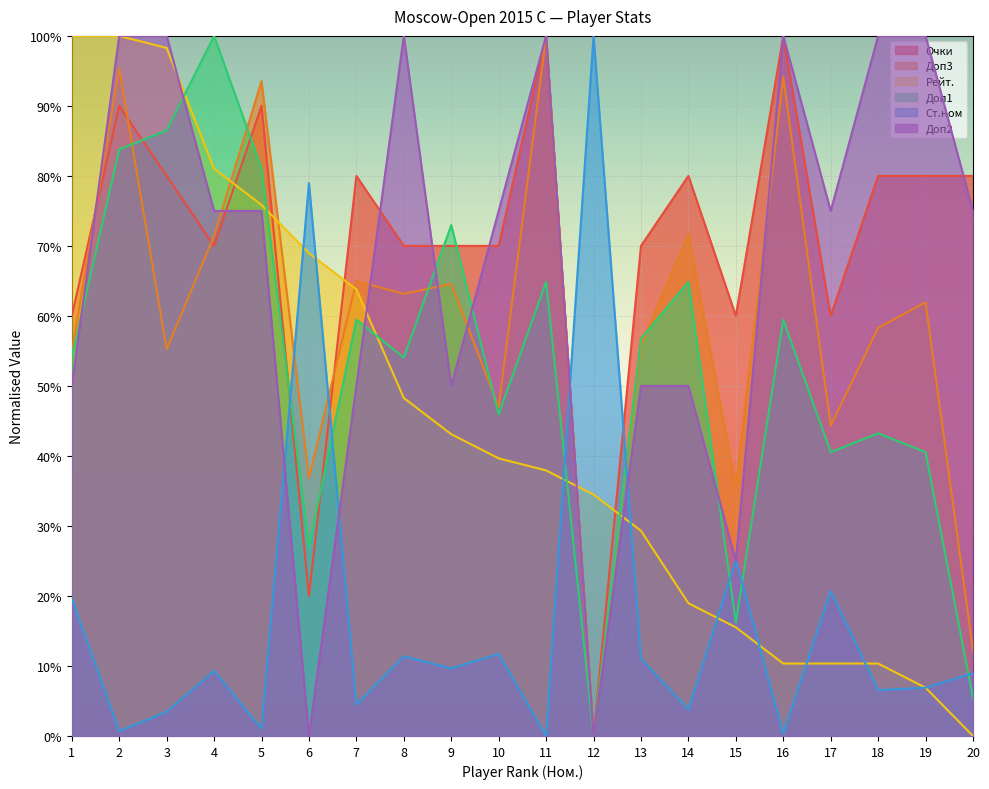

What is the spread (max minus min) of values at 11?

100.0